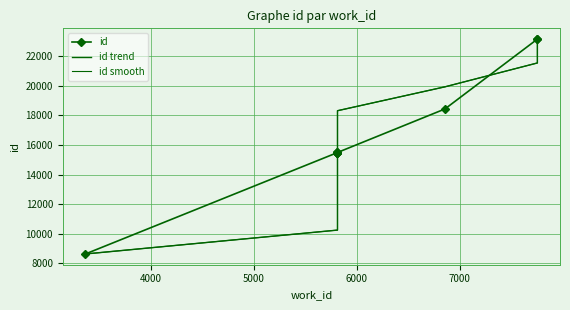

True or false: id smooth has more than 1 interior local peaks.

False